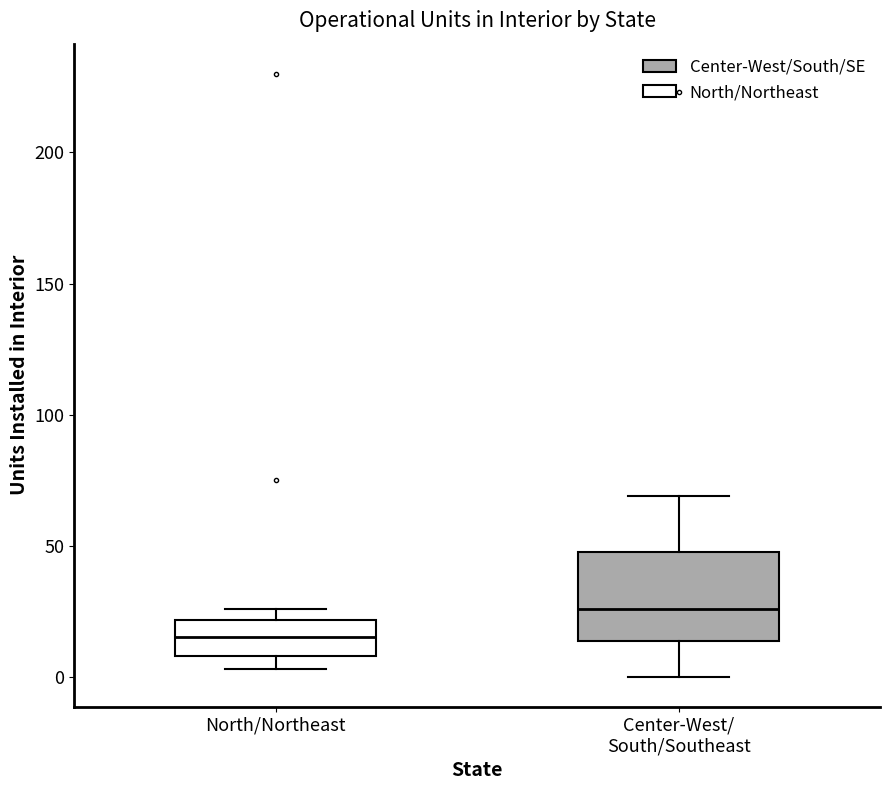

Where is the lower edge of the box for North/Northeast on the y-axis? The values are not printed on the chart, so give them approximately, as read against the axis.

10